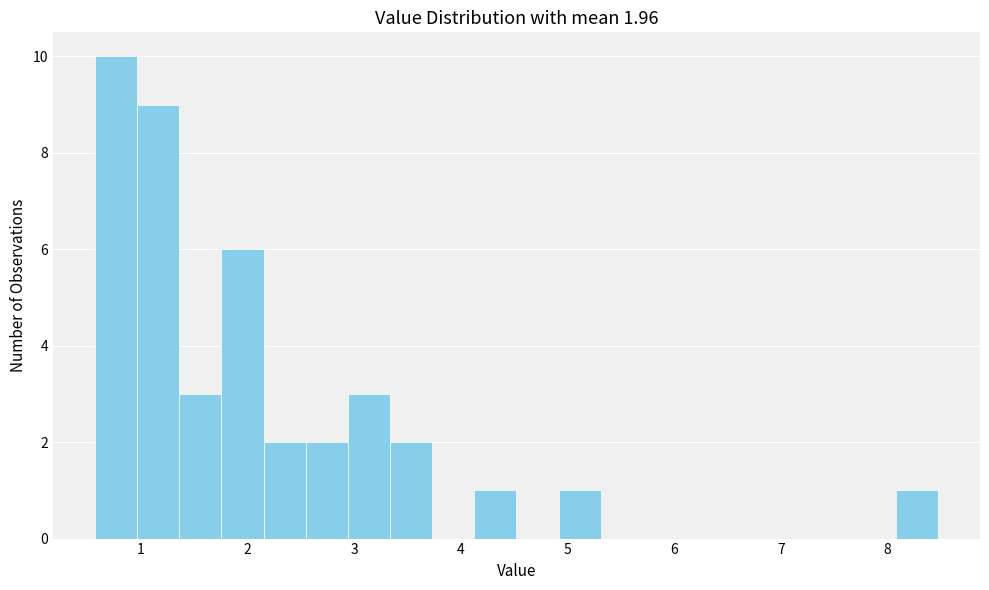

Around what value on the x-axis is the tallest bar? Give the approximate position of its centre, as read against the axis.

0.8